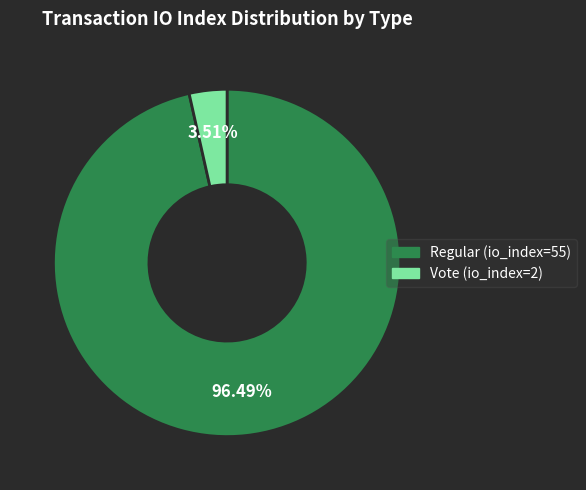

What percentage is the Regular (io_index=55) slice, to the nearest percent?

96%